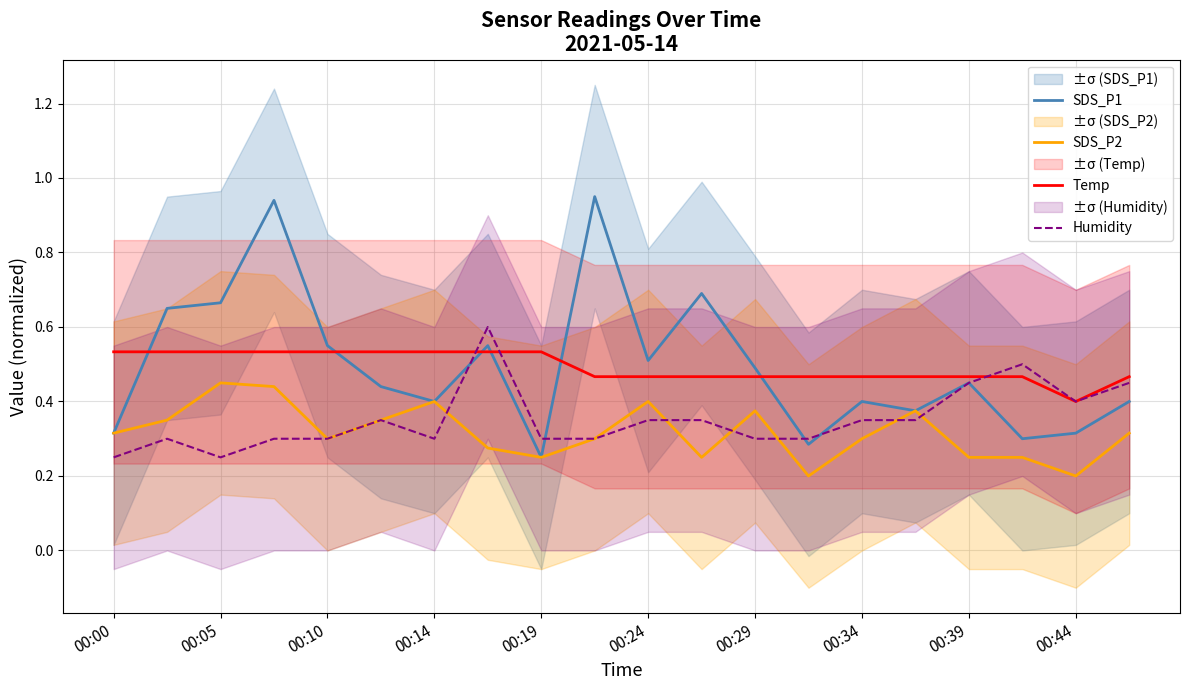

In Temp, how many points are lower than both neighbors (excluding endpoints)?

1